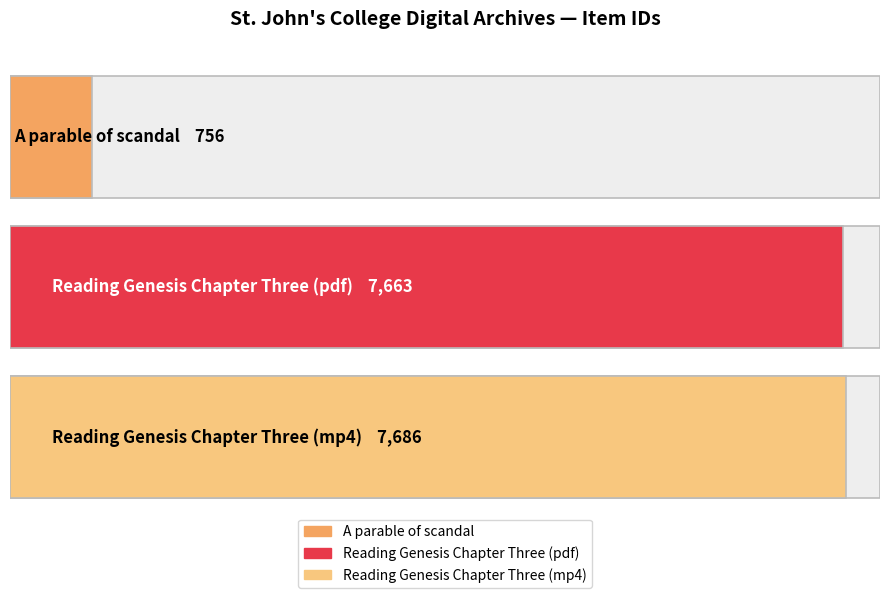

Rank the categories by value from lowest to highest.

A parable of scandal, Reading Genesis Chapter Three (pdf), Reading Genesis Chapter Three (mp4)